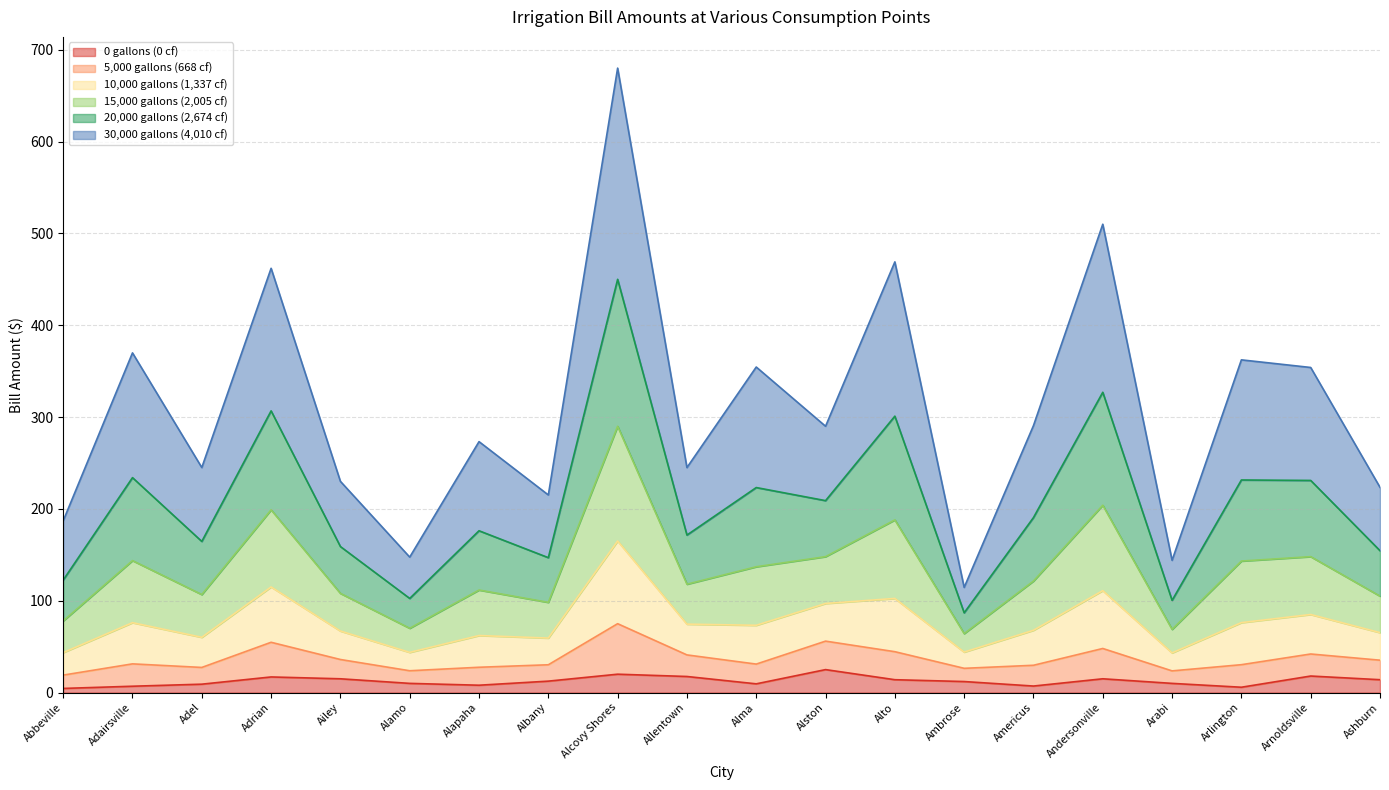

Does the chart have visible grid lines?

Yes